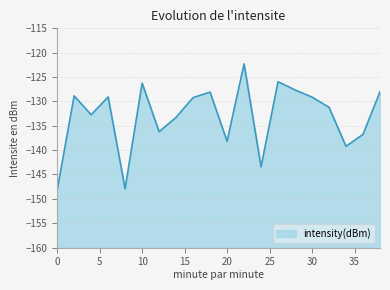

How many values are below -129?

13